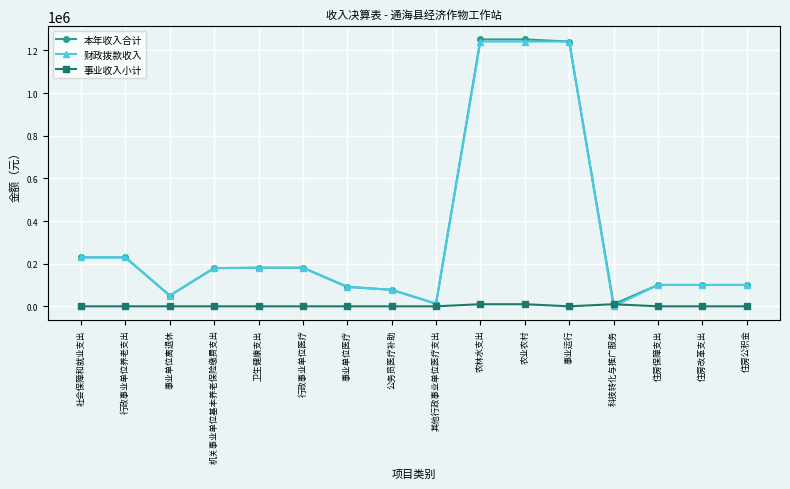

What is the total value across all series at 公务员医疗补助?

154854.5